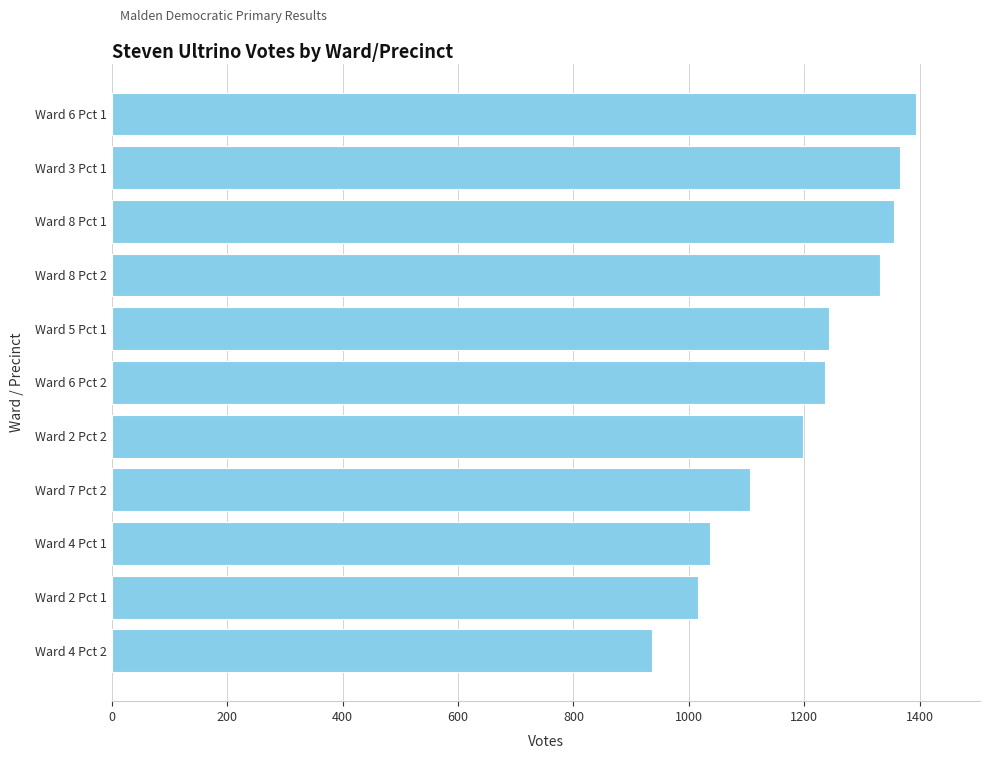

What is the difference between the second highest and minimum values?

430